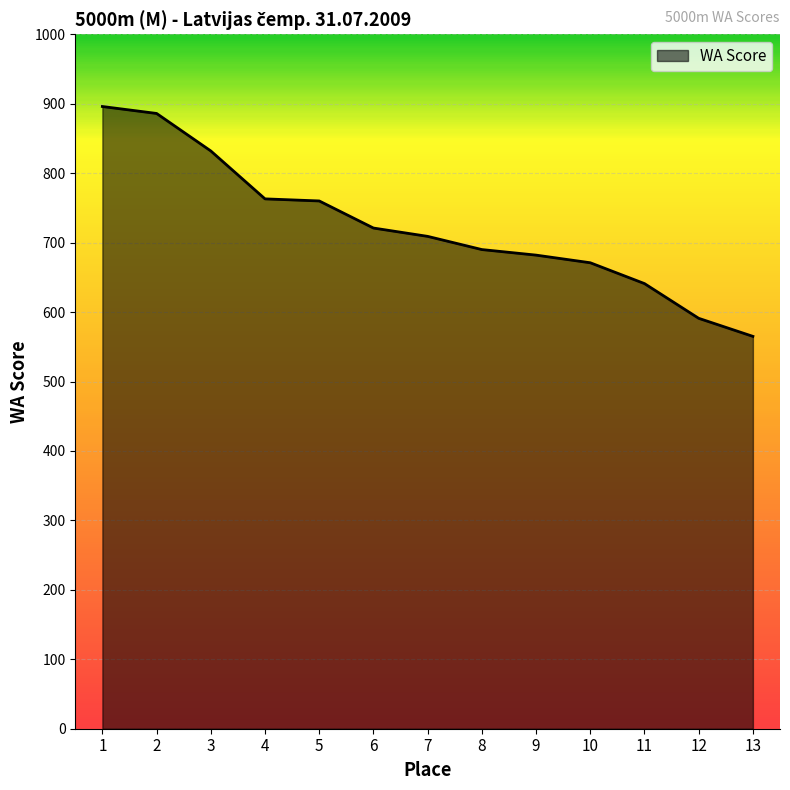

Which has a higher value, 10 or 12?

10